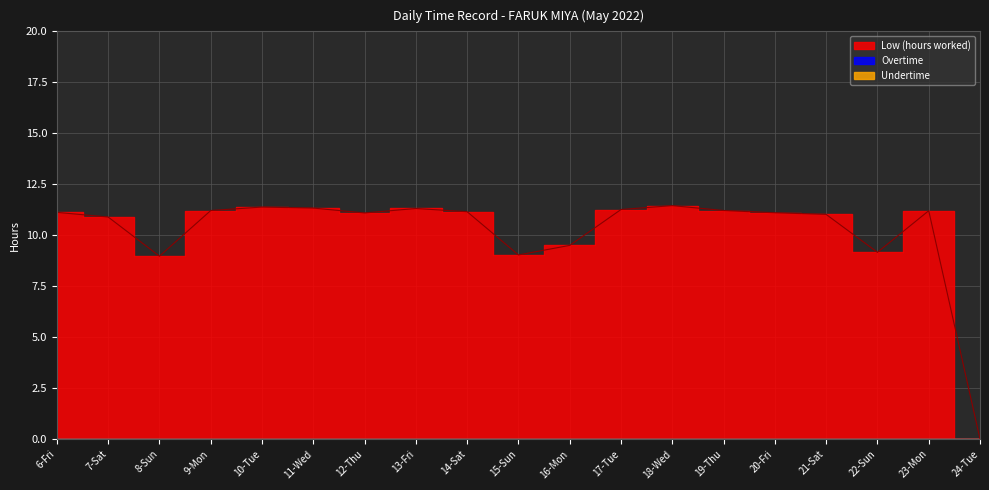

Does the chart display data point markers on the line(s)?

No